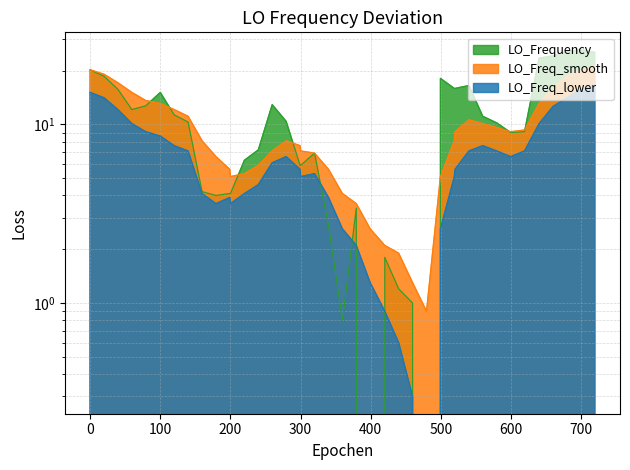

Which series has the largest total across all categories?

LO_Frequency